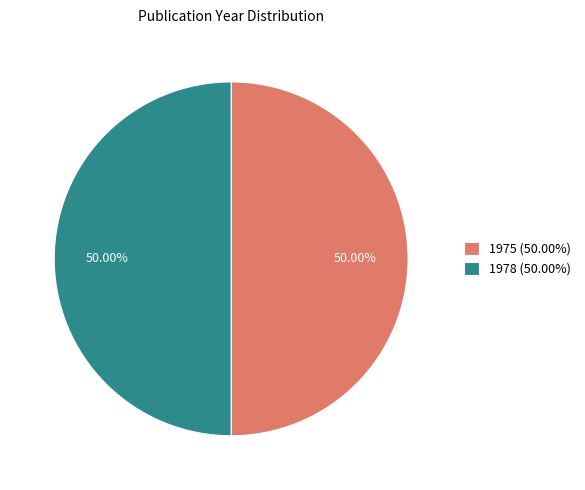

Do 1975 (50.00%) and 1978 (50.00%) together represent more than half of the pie?

Yes